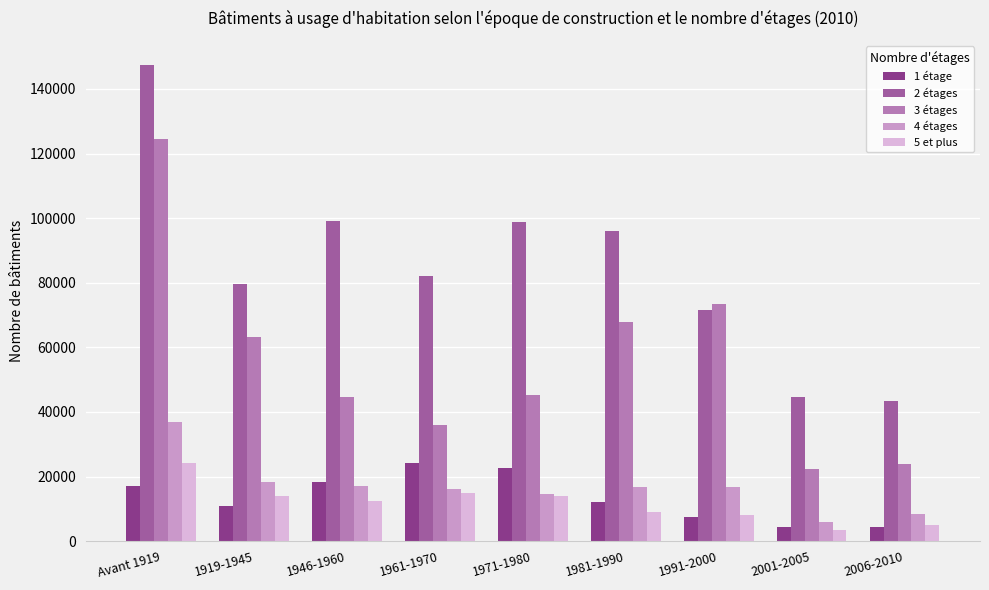

Where does the 5 et plus series first go above 12557?

Avant 1919